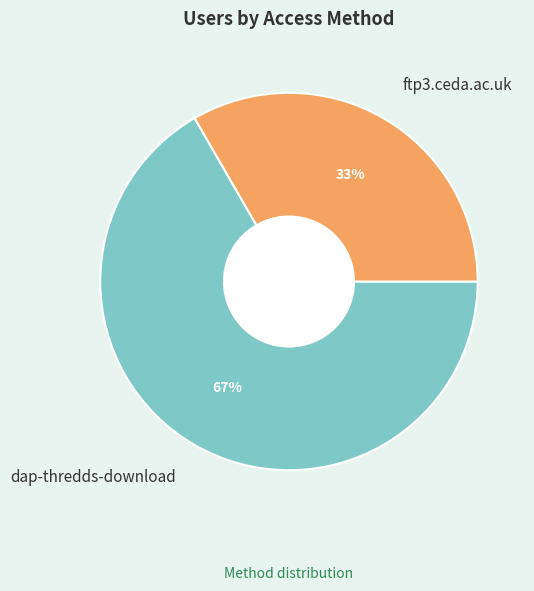

True or false: dap-thredds-download accounts for 52% of the total.

False